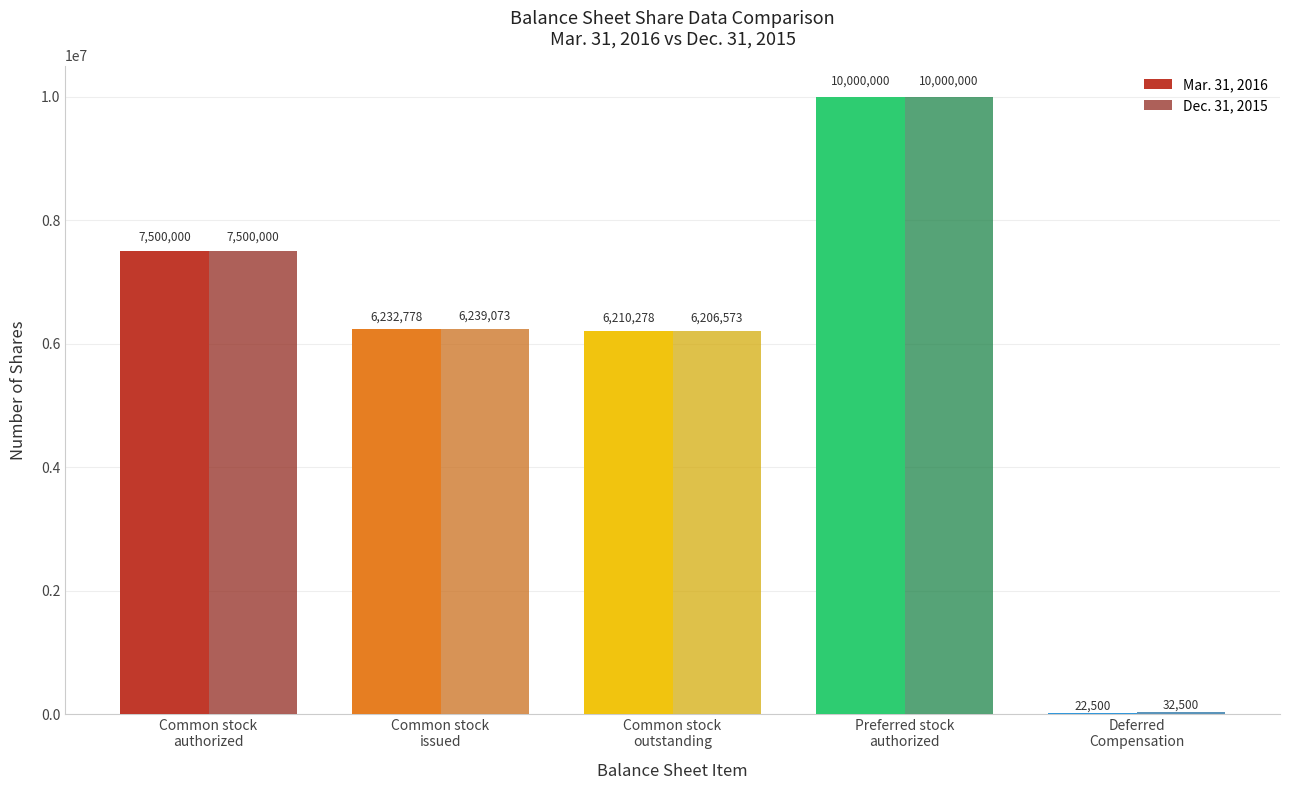

True or false: Dec. 31, 2015 has a value of 7500000 at Common stock
authorized.

True